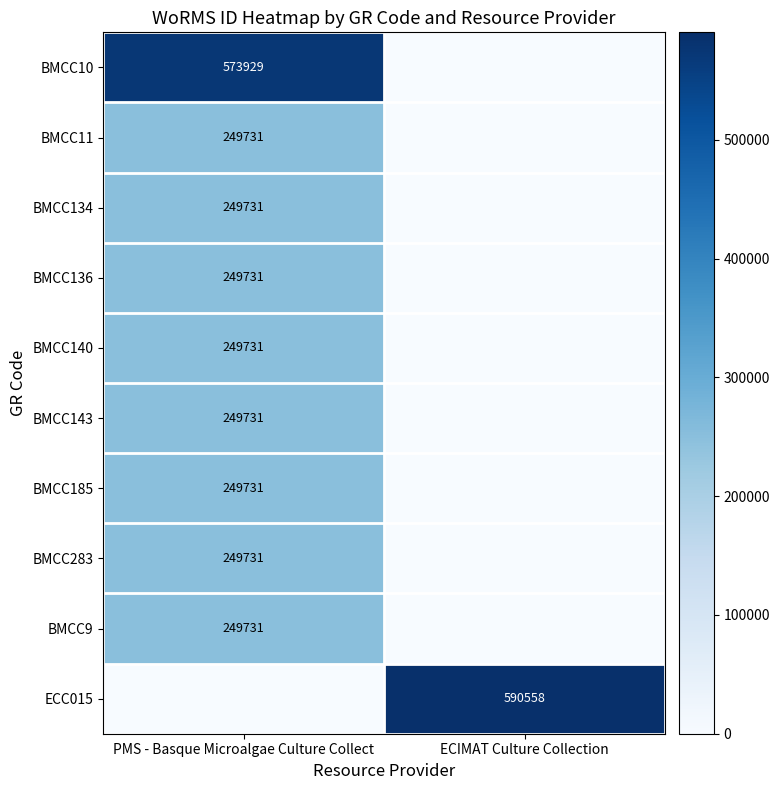

How many data points does each series have?

2